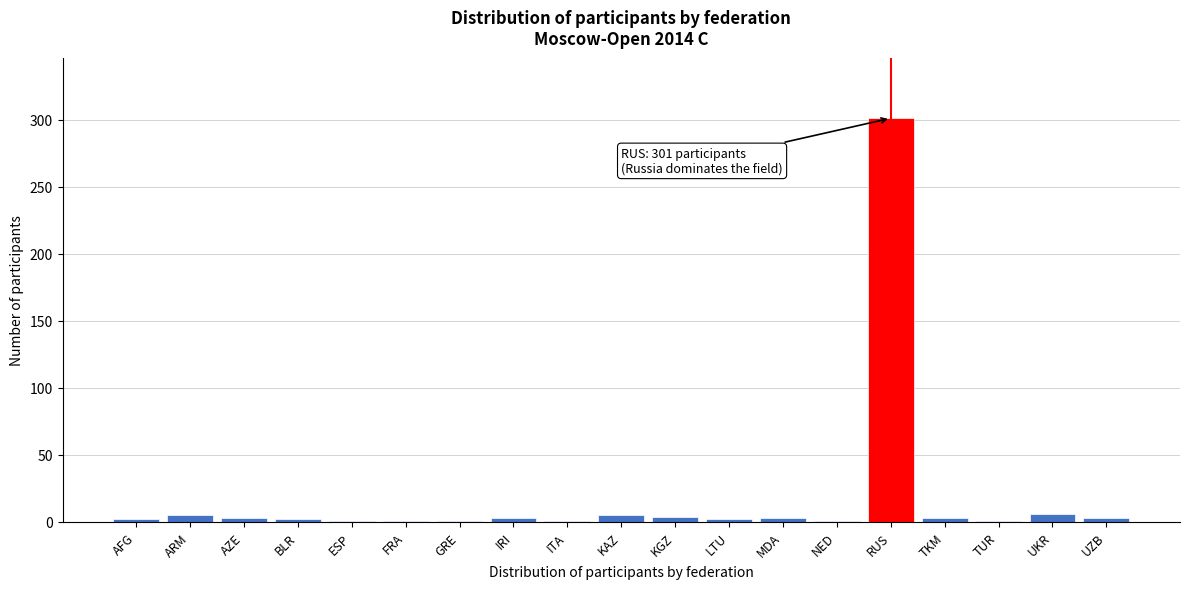

What is the sum of all values?

348